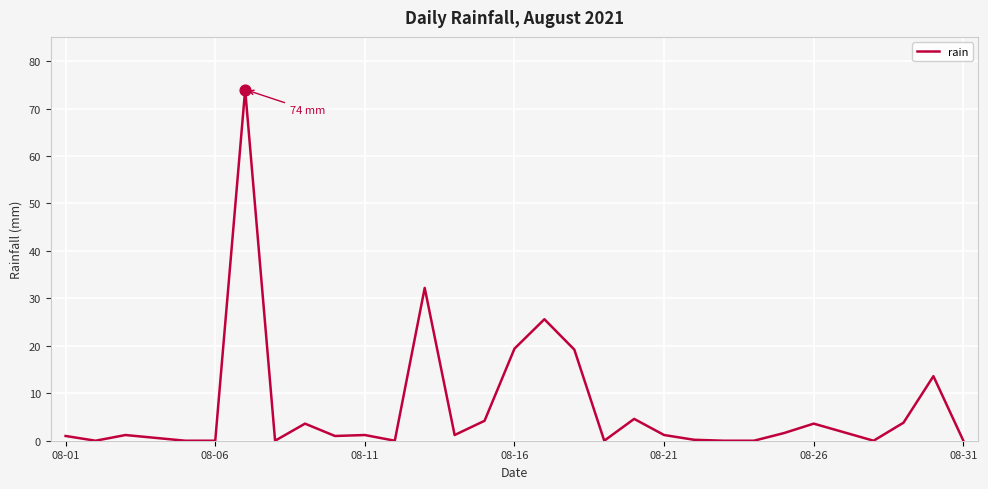

What is the greatest value displayed?

74.0